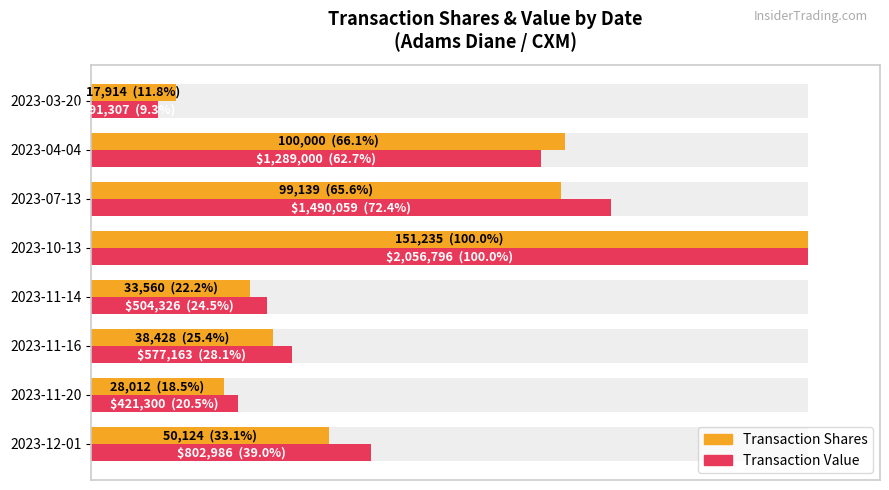

Between 2023-11-16 and 2023-03-20, which series saw the biggest shift?

Transaction Value